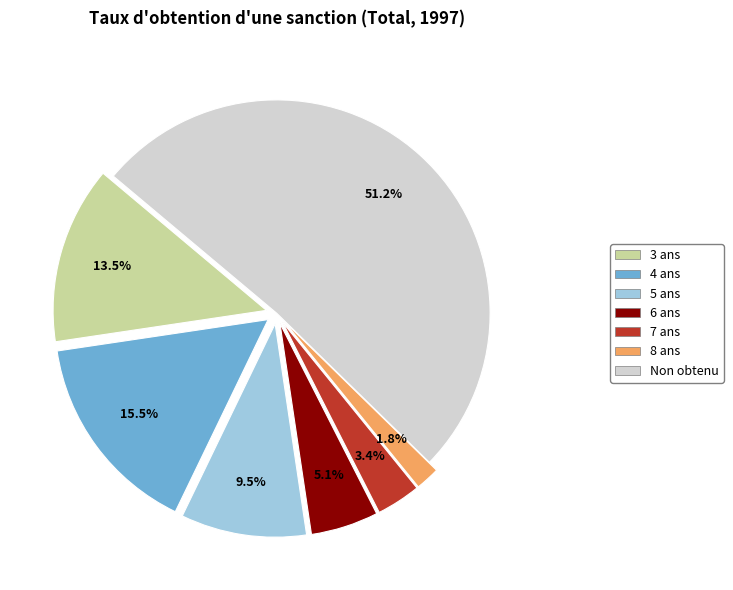

Does any single category account for the majority?

Yes